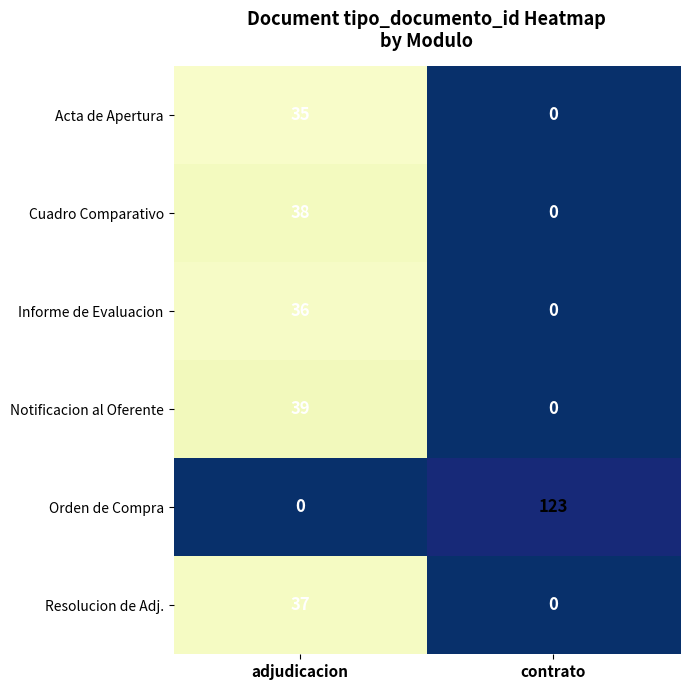

What is the maximum value shown in the chart?

123.0